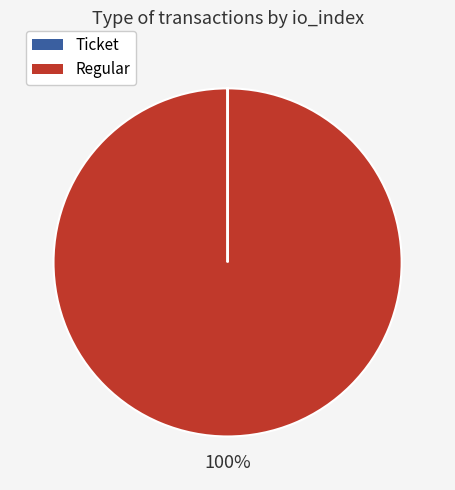

Which category has the biggest portion of the pie?

Regular